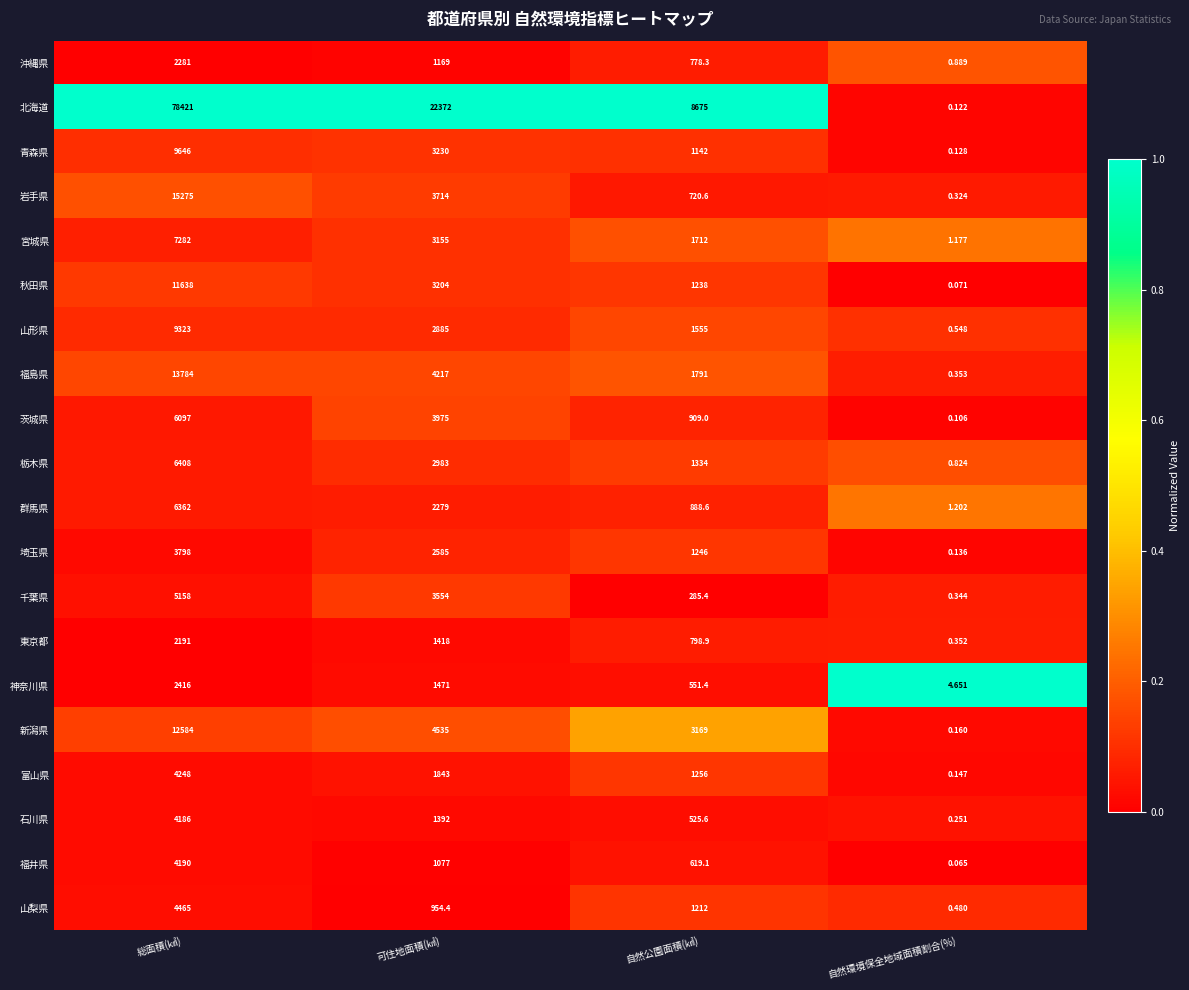

Which series changed the most between 総面積(㎢) and 自然公園面積(㎢)?

北海道